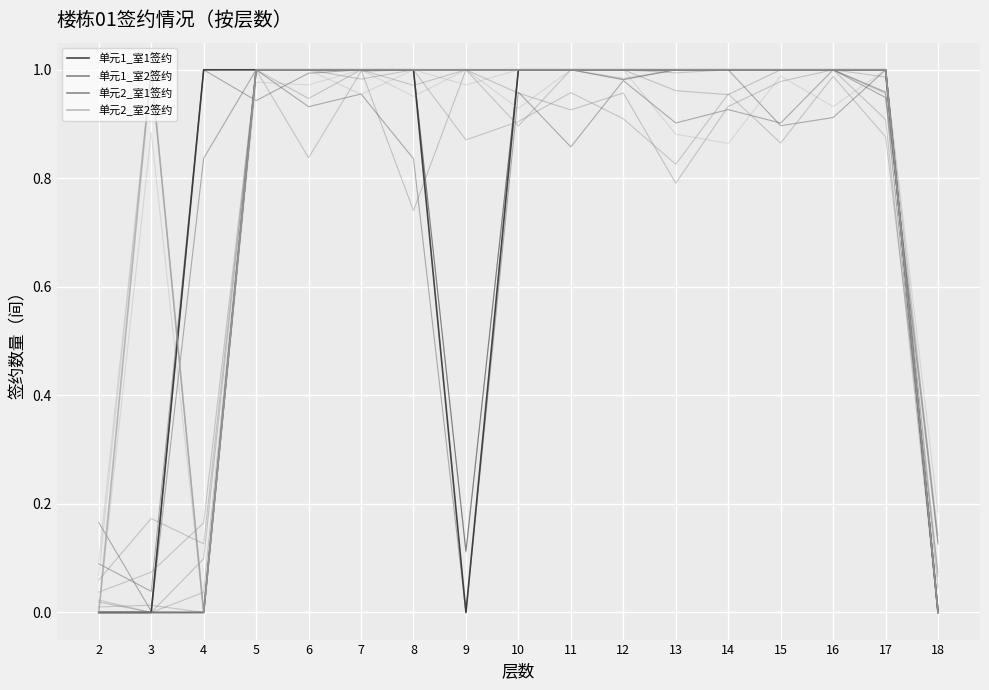

True or false: 单元2_室2签约 and 单元2_室1签约 intersect in this chart.

False